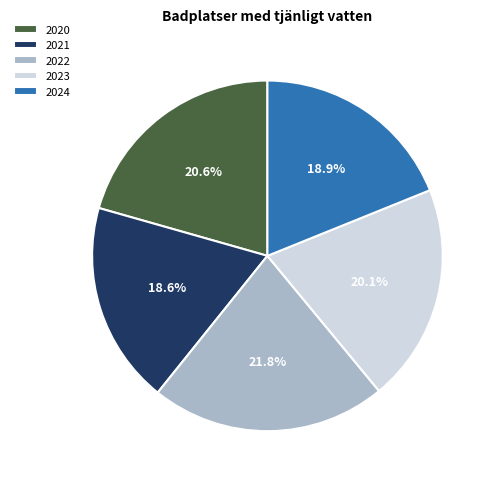

Combined, do 2021 and 2023 account for over 50%?

No